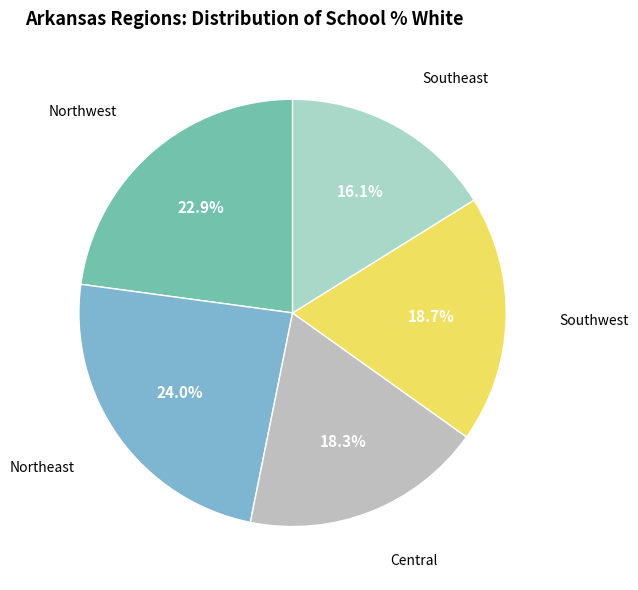

What percentage do Northeast and Southwest together represent?

42.7%